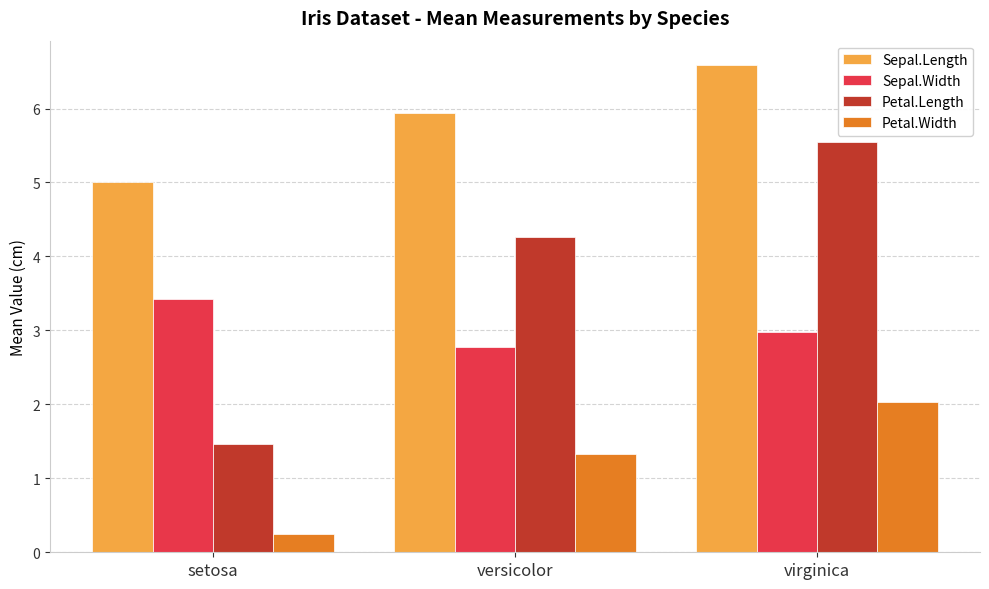

What is the label of the 2nd bar from the left?

versicolor